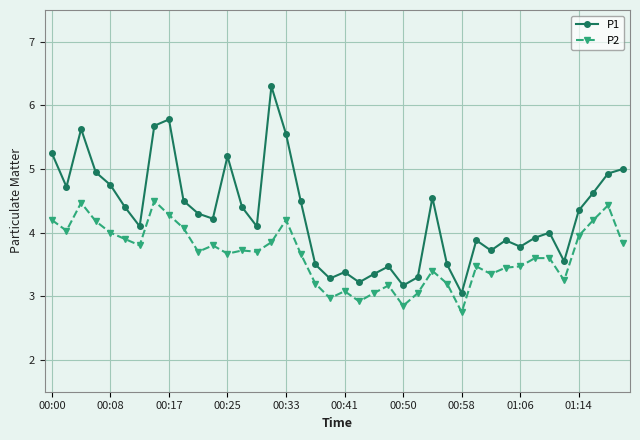

What is the value of the P2 point at the 2nd from the left?

4.0